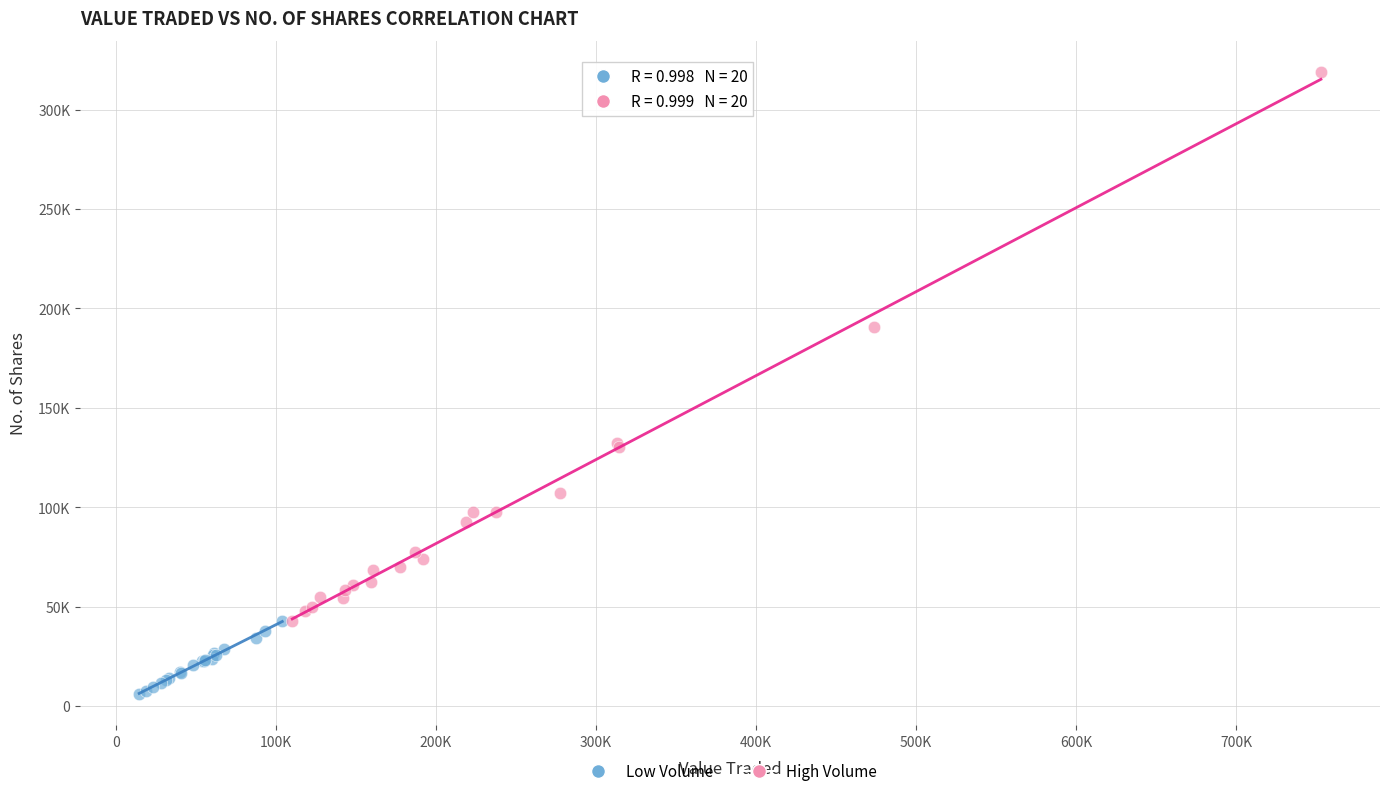

What are all the series names shown in the legend?

Low Volume, High Volume